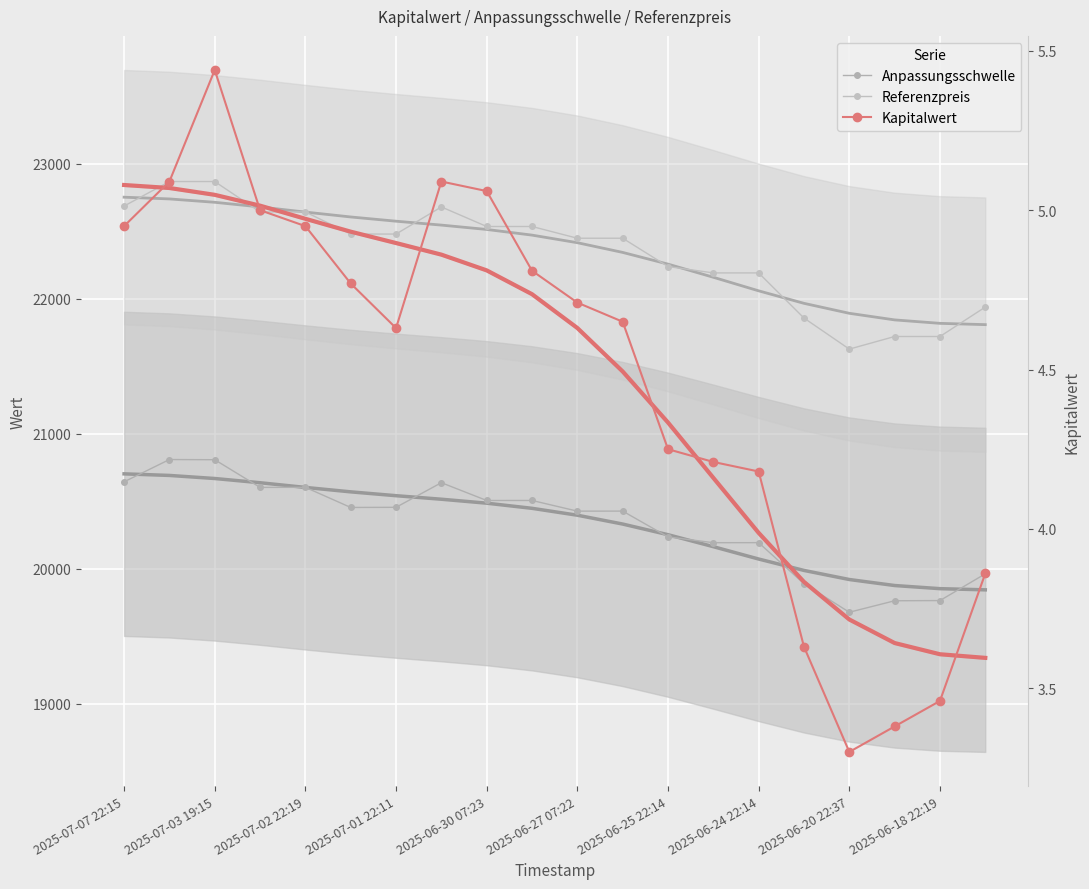

At how many categories does at least one series exceed 12499?

20